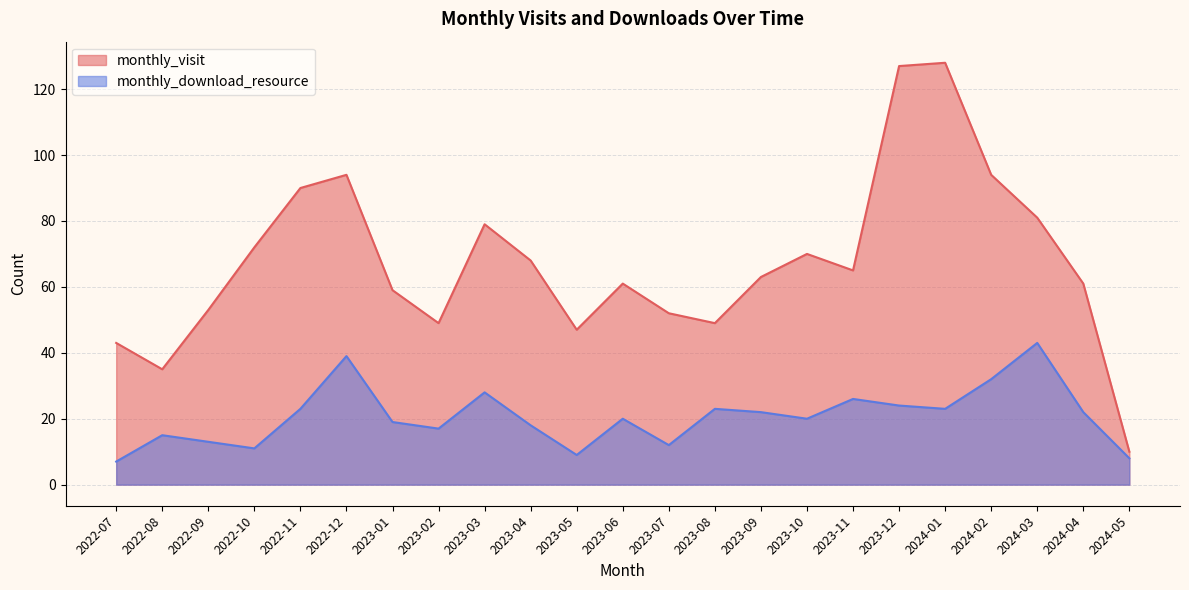

What is the difference between the maximum and minimum values in the monthly_visit series?

118